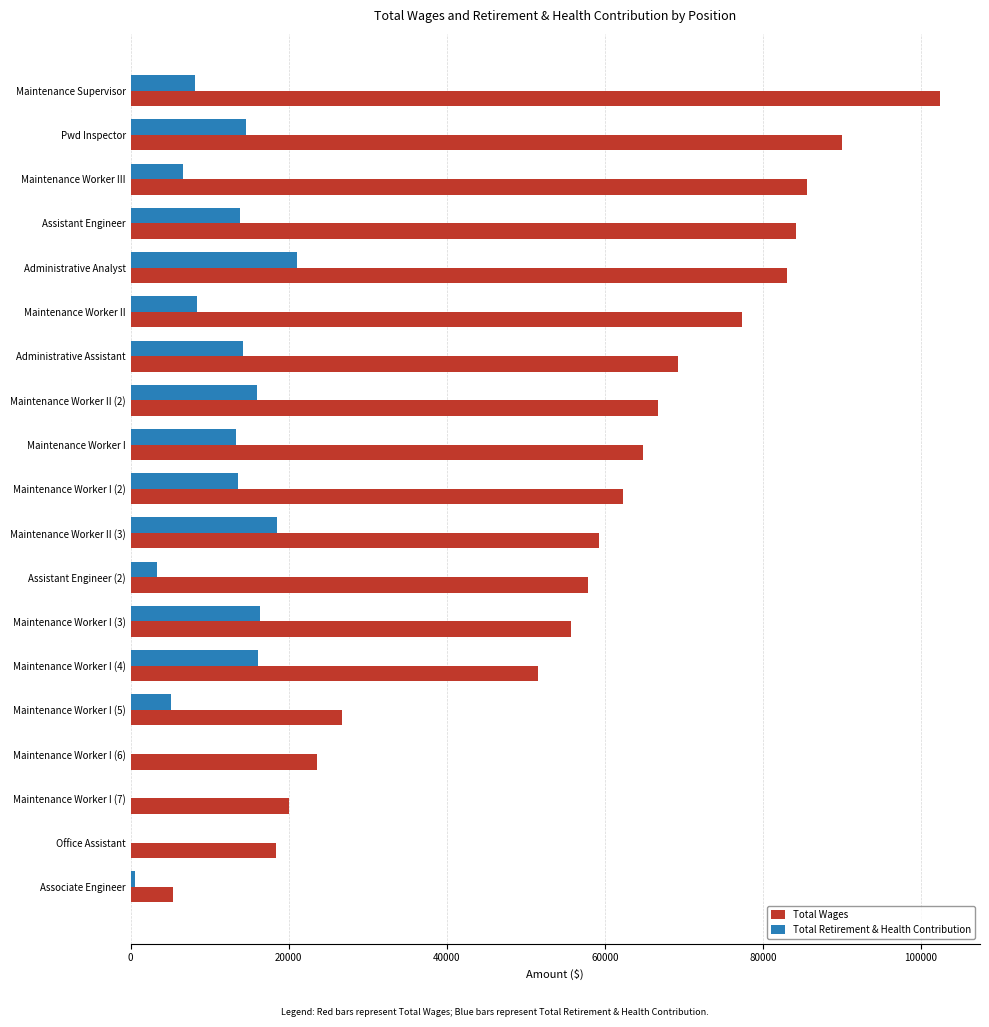

At which category is the sum across all series the highest?

Maintenance Supervisor